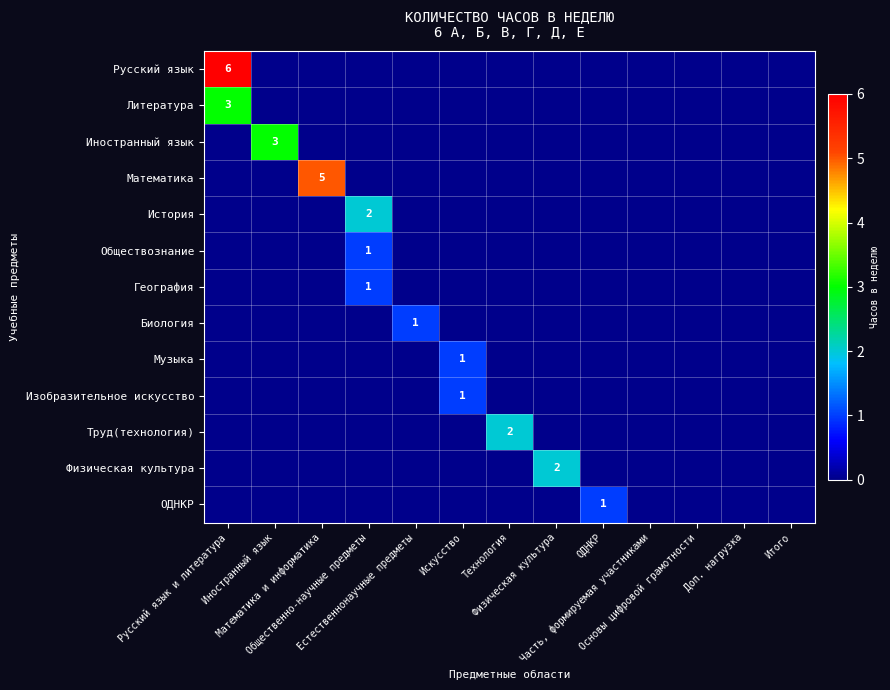

How many series are shown in this chart?

13